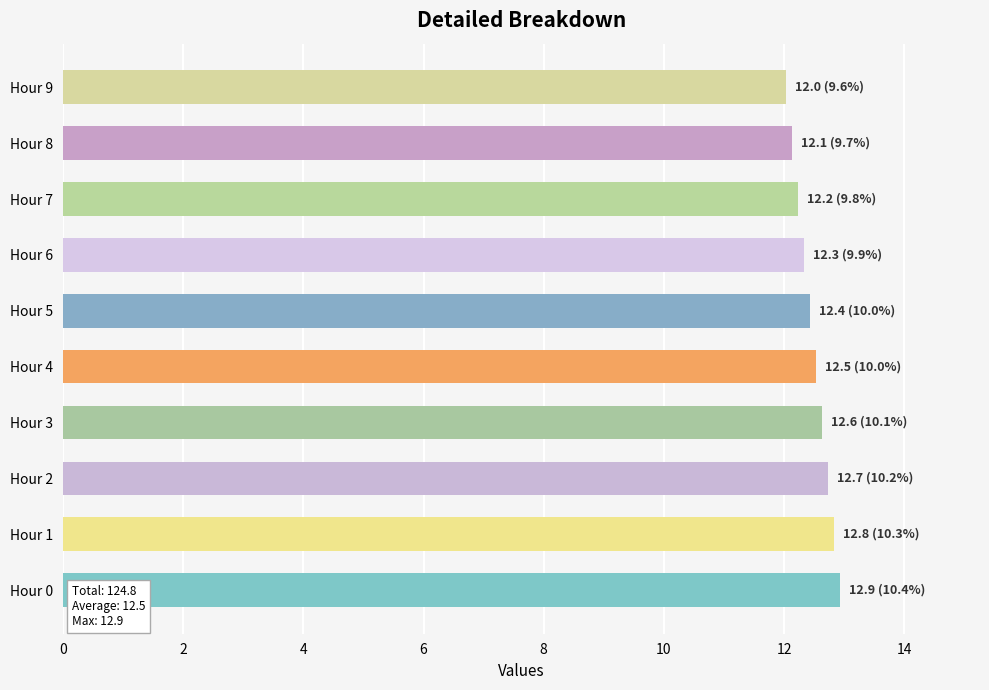

Are the bars grouped side by side (vs. stacked)?

No